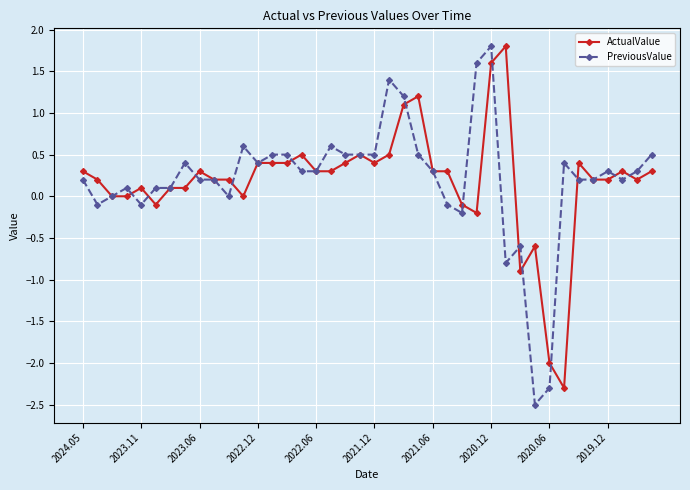

How many series are shown in this chart?

2